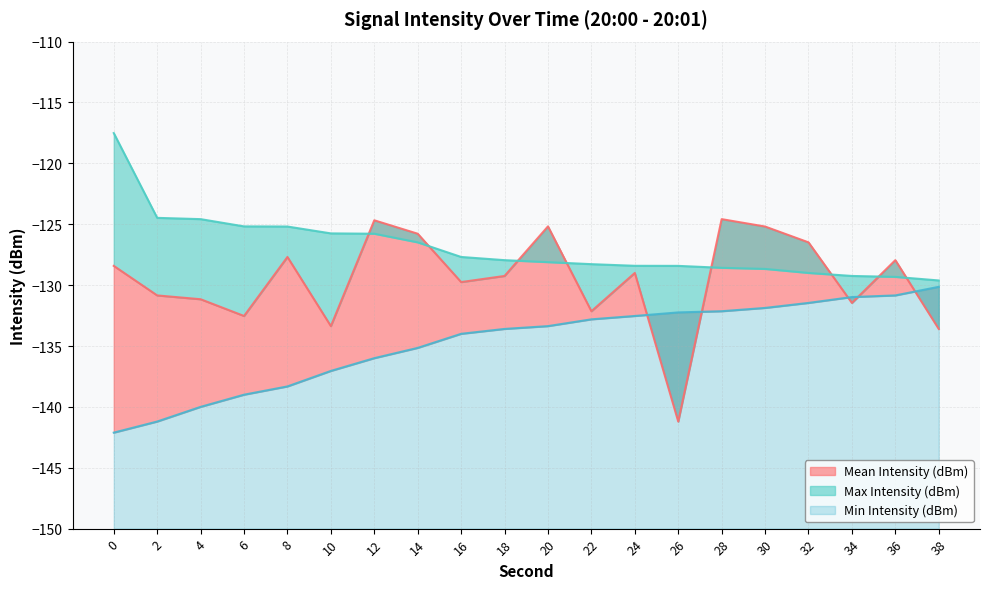

Which series changed the most between 4 and 32?

Min Intensity (dBm)